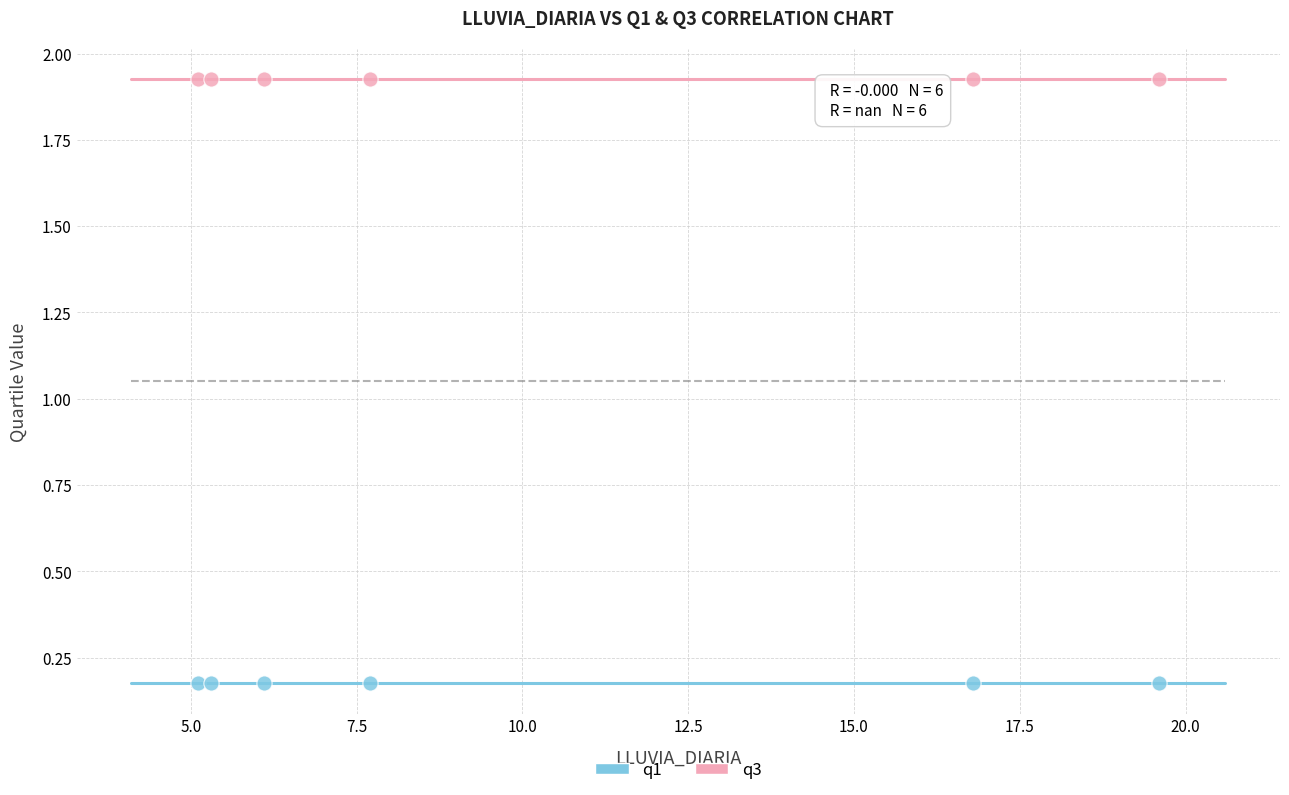

Which series reaches the minimum Y coordinate?

q1